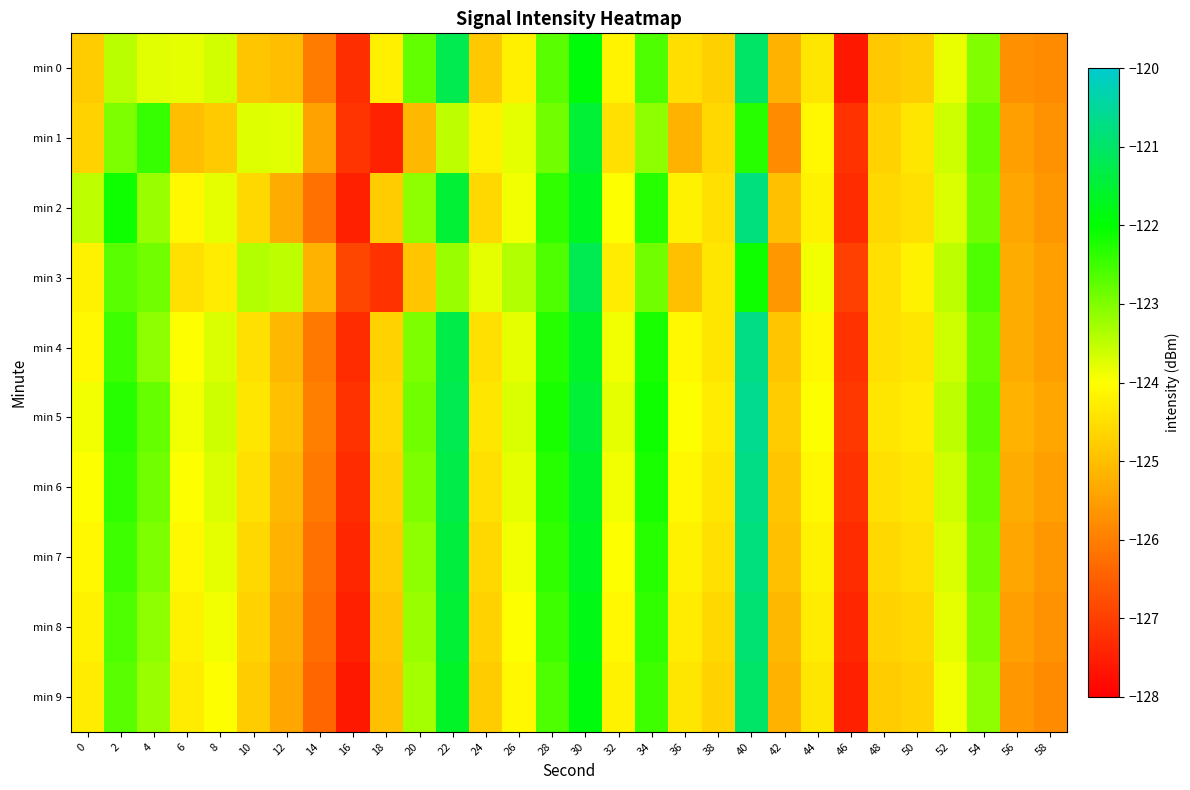

At 46, list the series in order from largest to smallest.

min 3, min 5, min 1, min 4, min 6, min 2, min 7, min 8, min 9, min 0